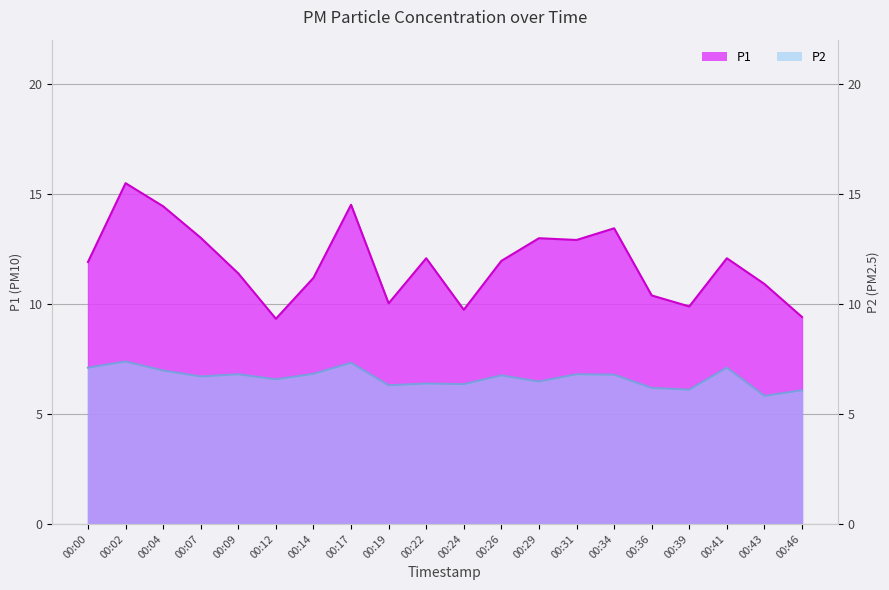

Reading left to right, extract all data points from this chart.

P1: 00:00=11.9	00:02=15.5	00:04=14.4	00:07=13.0	00:09=11.4	00:12=9.3	00:14=11.2	00:17=14.5	00:19=10.0	00:22=12.1	00:24=9.7	00:26=11.9	00:29=13.0	00:31=12.9	00:34=13.4	00:36=10.4	00:39=9.9	00:41=12.1	00:43=10.9	00:46=9.4
P2: 00:00=7.1	00:02=7.4	00:04=7.0	00:07=6.7	00:09=6.8	00:12=6.6	00:14=6.8	00:17=7.3	00:19=6.3	00:22=6.4	00:24=6.3	00:26=6.8	00:29=6.5	00:31=6.8	00:34=6.8	00:36=6.2	00:39=6.1	00:41=7.1	00:43=5.8	00:46=6.1